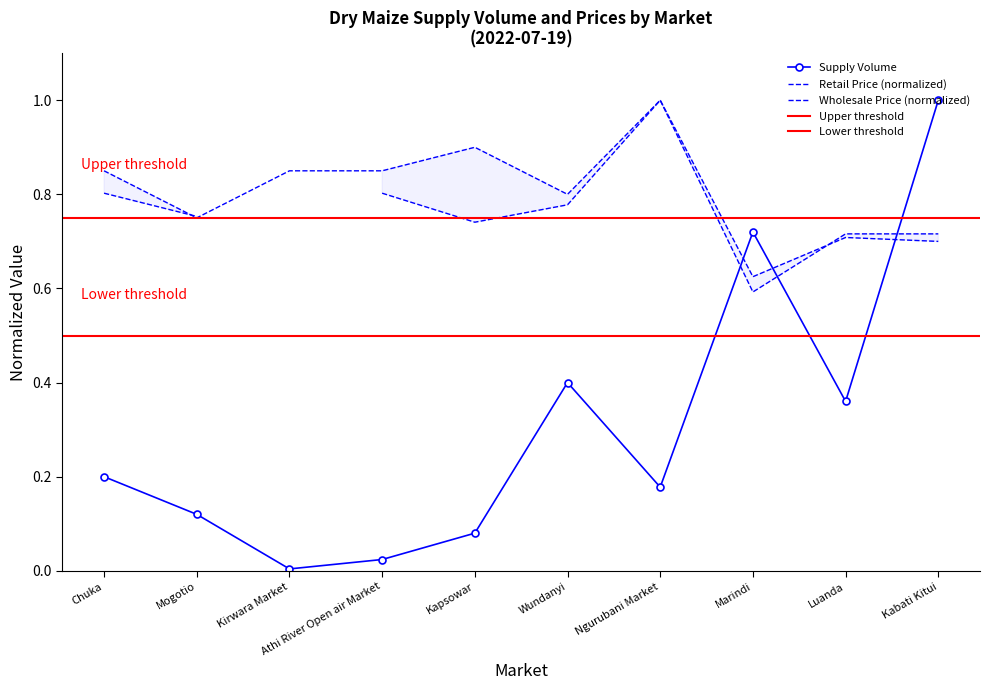

Reading right to left, transcribe all the data shown in this chart.

1.0	0.4	0.7	0.2	0.4	0.1	0.0	0.0	0.1	0.2